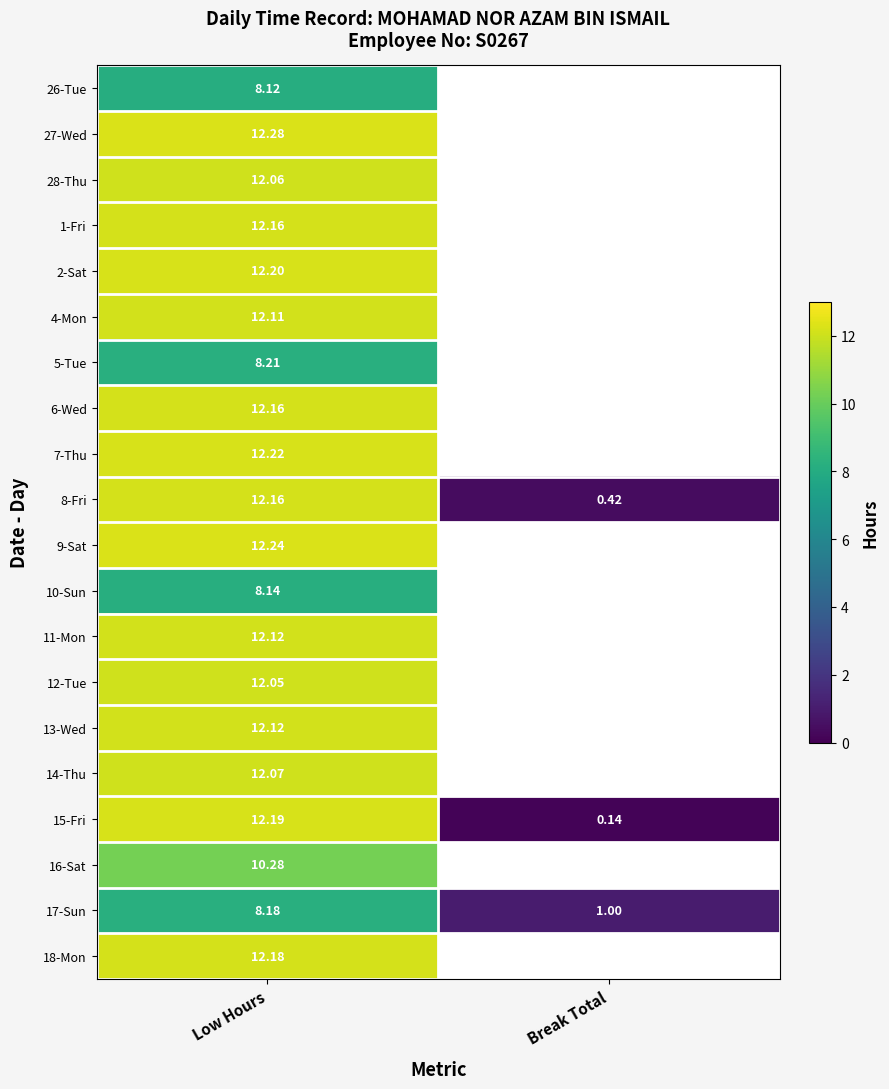

At which label does 8-Fri reach its peak?

Low Hours